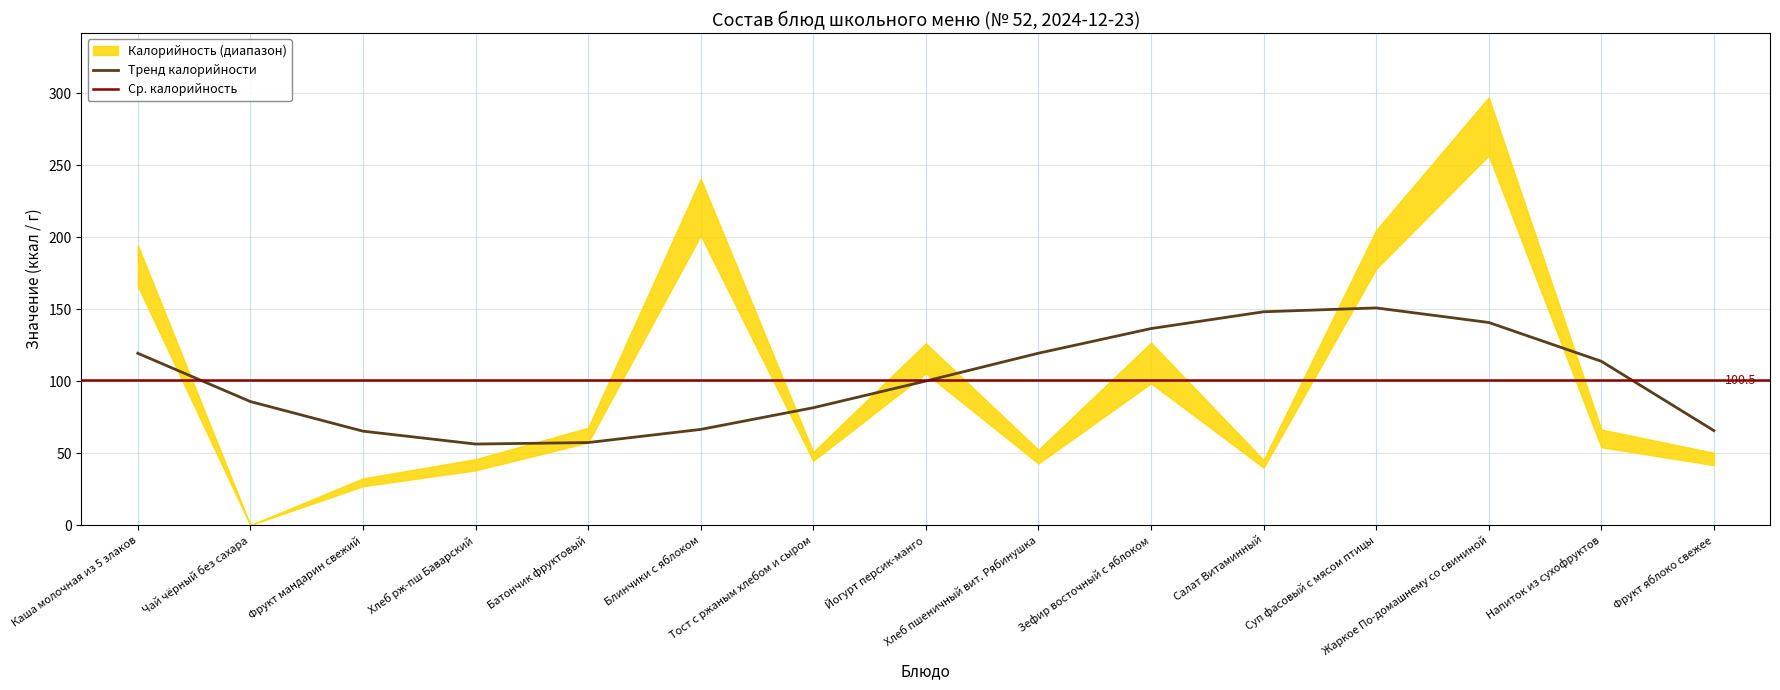

What is the lowest value of the Тренд калорийности series?

56.3